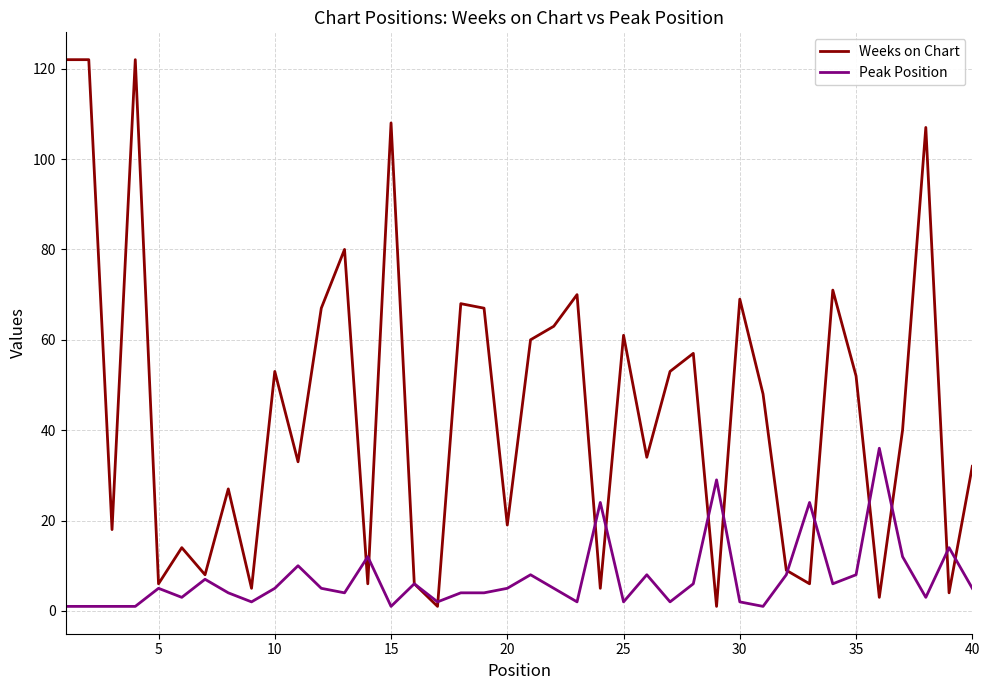

What are all the series names shown in the legend?

Weeks on Chart, Peak Position